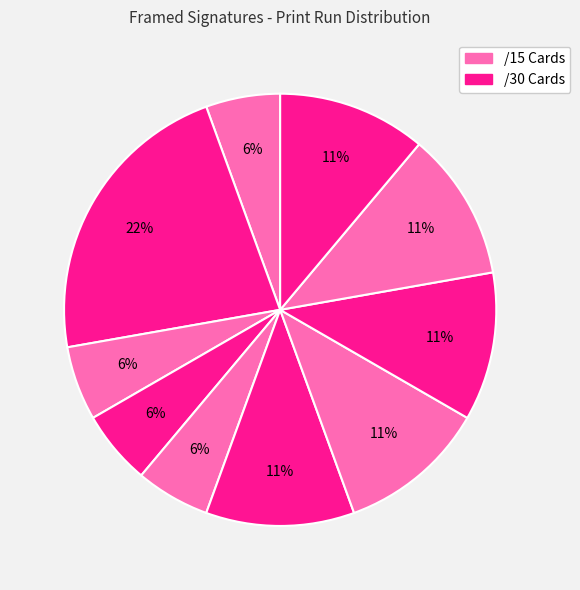

How many slices are in this pie chart?

10